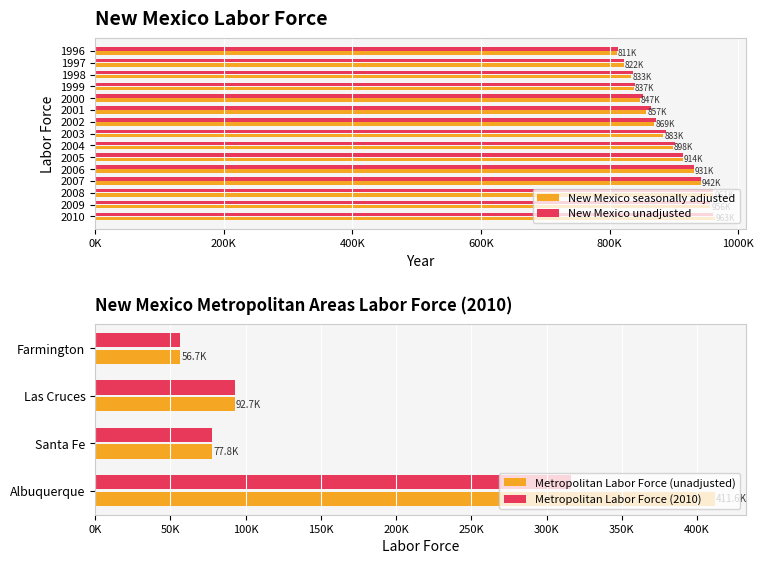

At 2000, list the series in order from smallest to largest.

New Mexico seasonally adjusted, New Mexico unadjusted